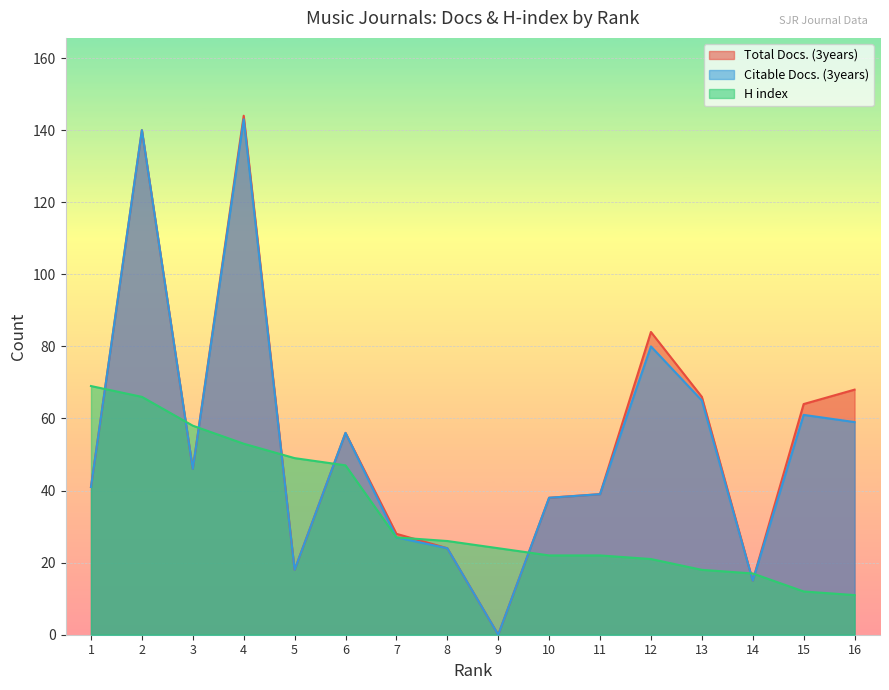

Which series has the widest spread of values?

Total Docs. (3years)